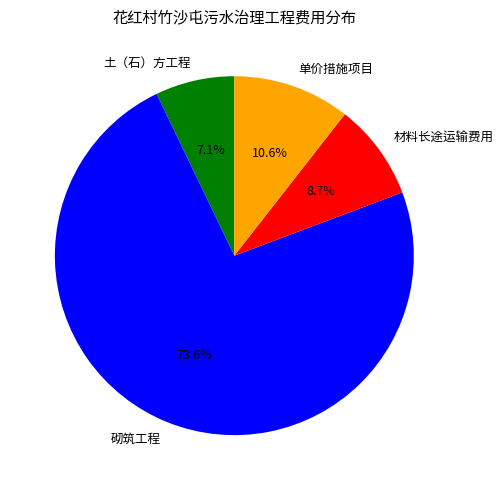

Count the number of slices in the pie.

4